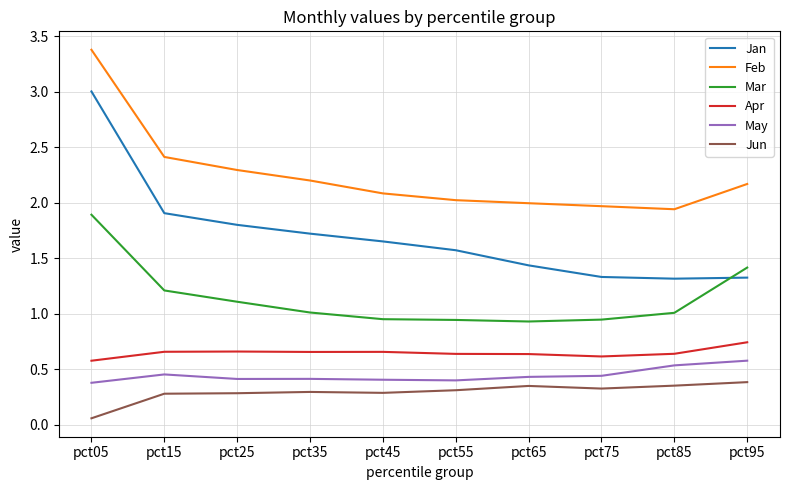

What is the total value across all series at pct65?

5.8